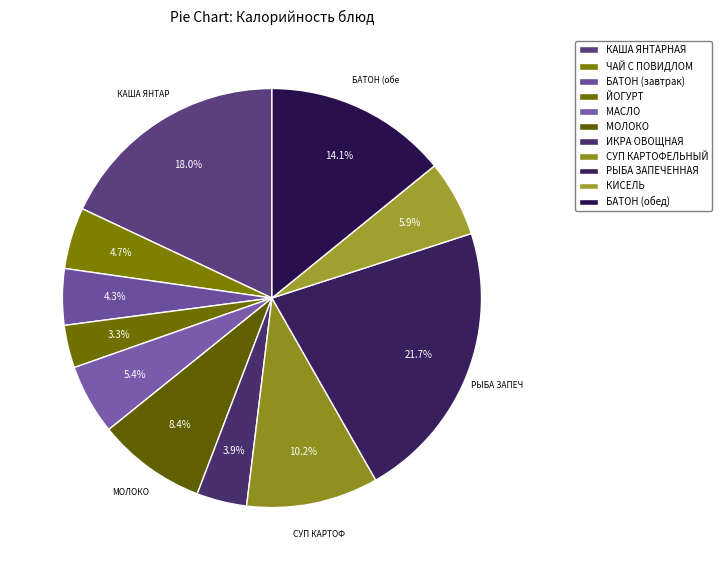

How many segments does this pie chart have?

11